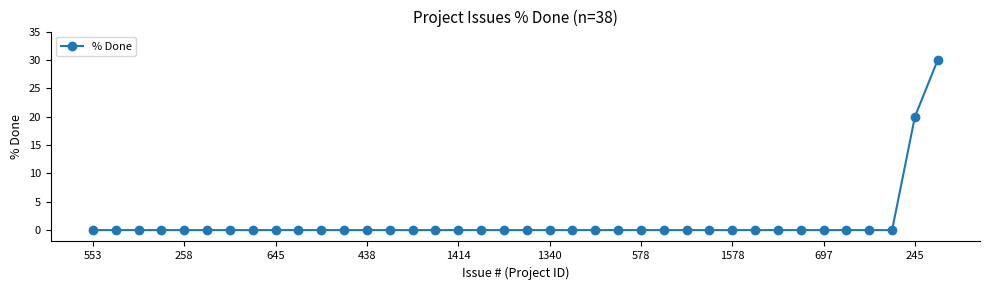

What is the greatest value displayed?

30